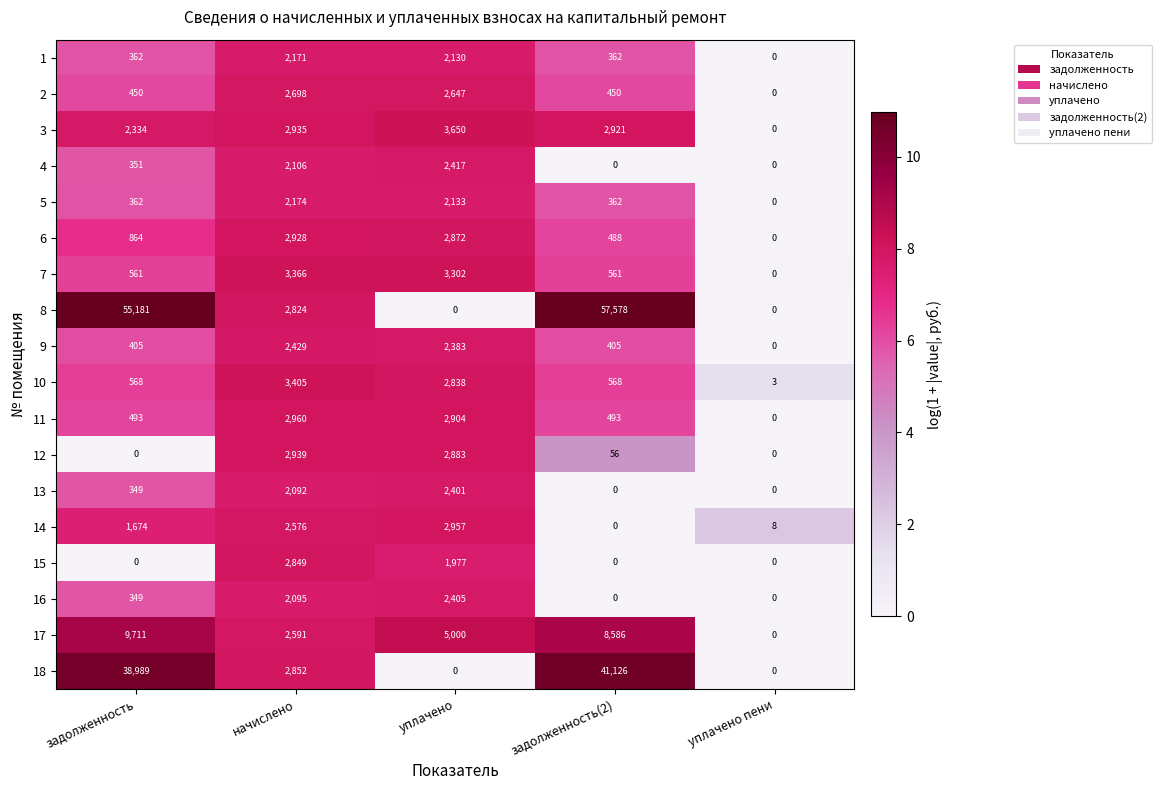

What is the sum of all 15 values?

4826